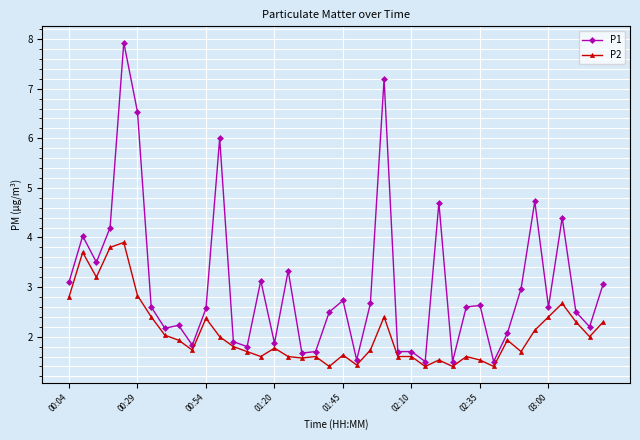

True or false: P1 has more than 2 interior local peaks.

True